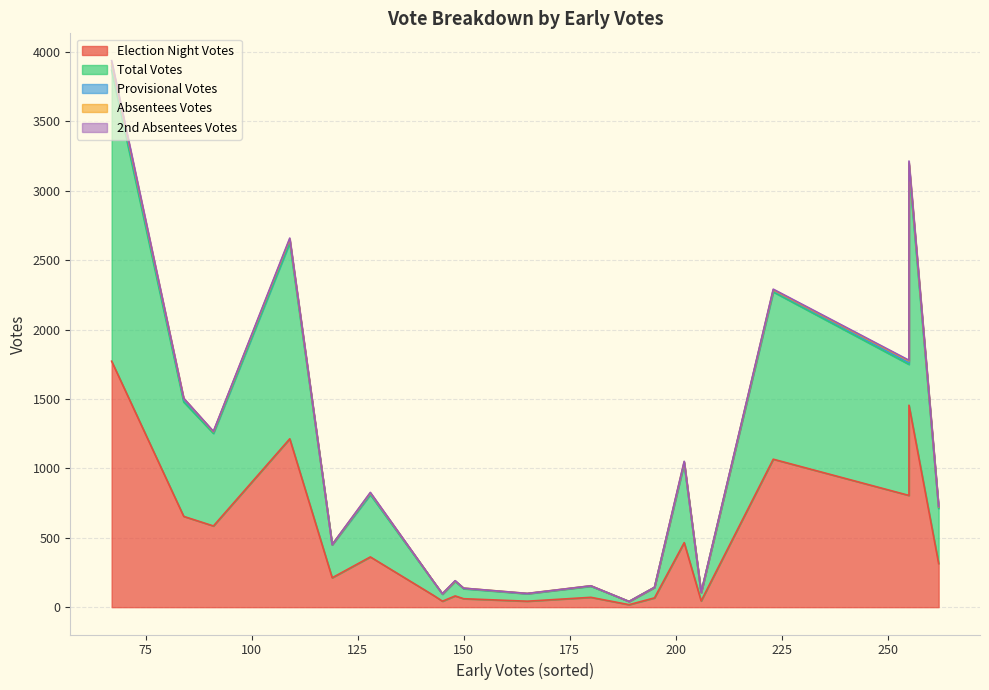

What is the average value of the Total Votes series?

556